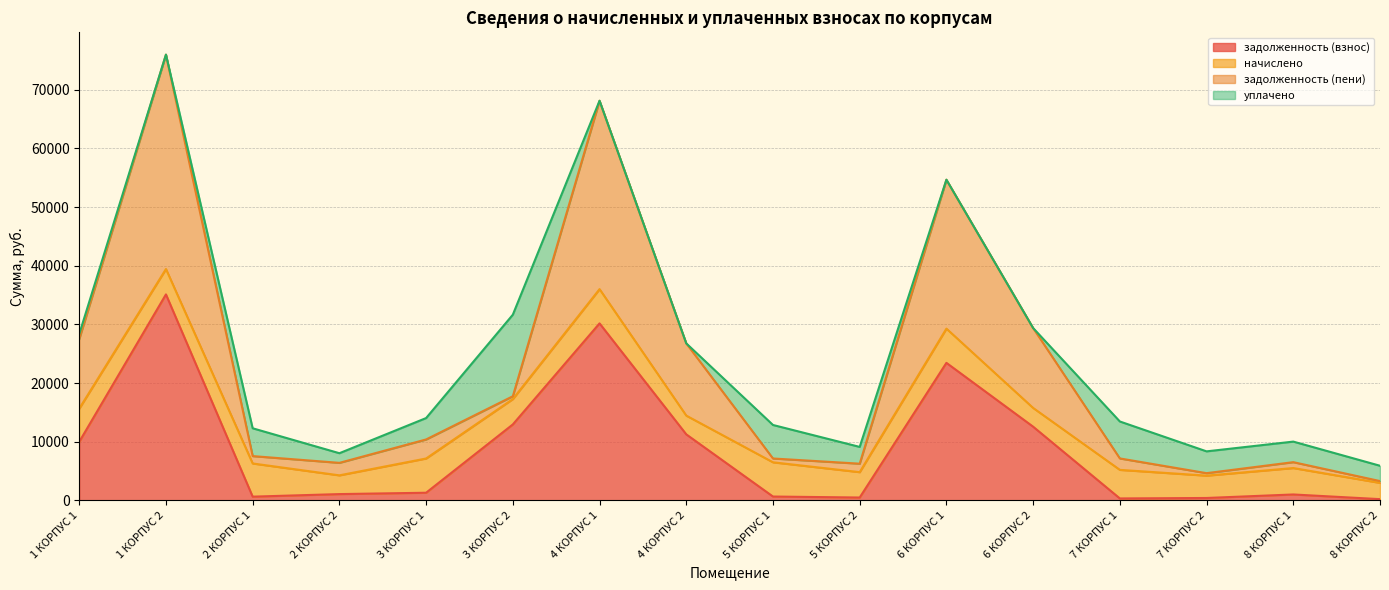

At which category does задолженность (пени) reach its first local peak?

1 КОРПУС 2